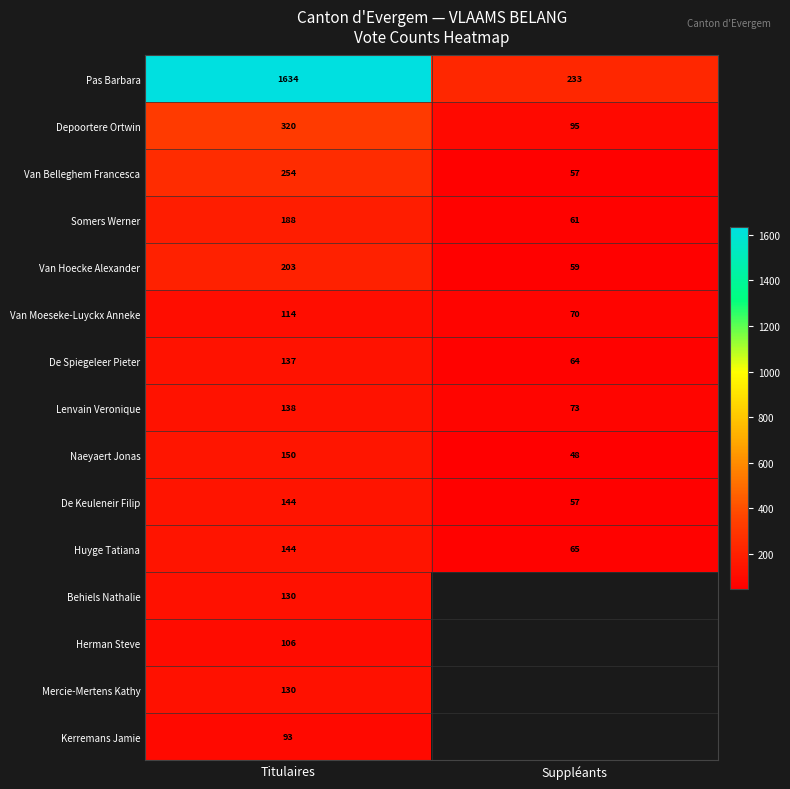

At which category is the sum across all series the highest?

Titulaires